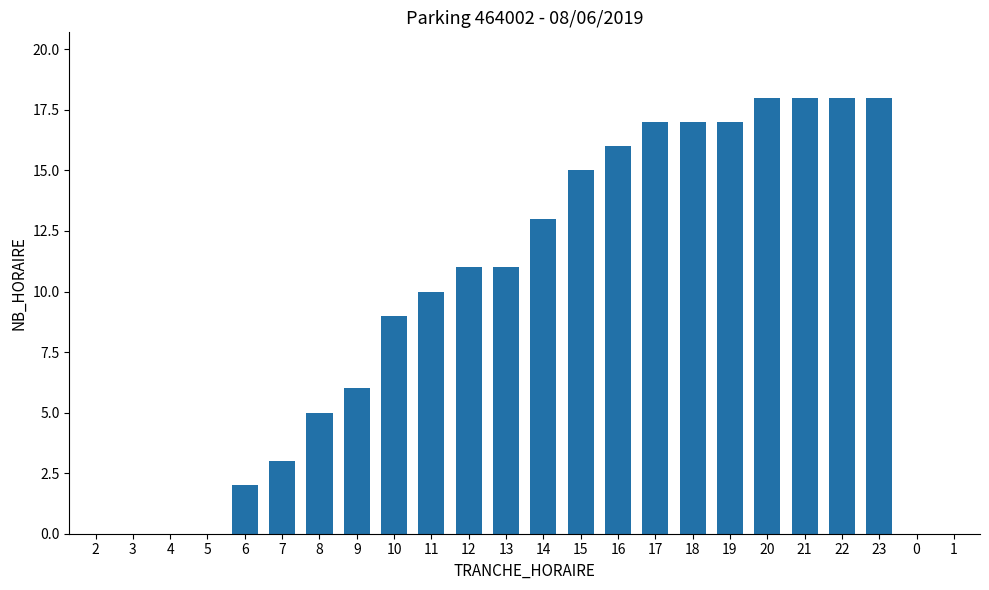

What is the maximum value shown in the chart?

18